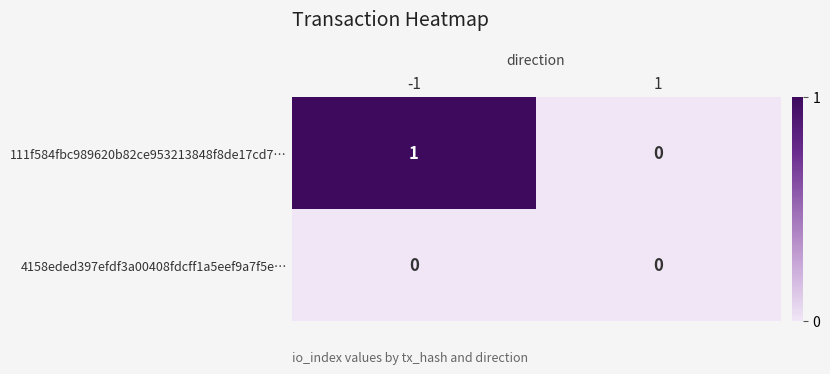

Rank the series at -1 from lowest to highest value.

4158eded397efdf3a00408fdcff1a5eef9a7f5e…, 111f584fbc989620b82ce953213848f8de17cd7…